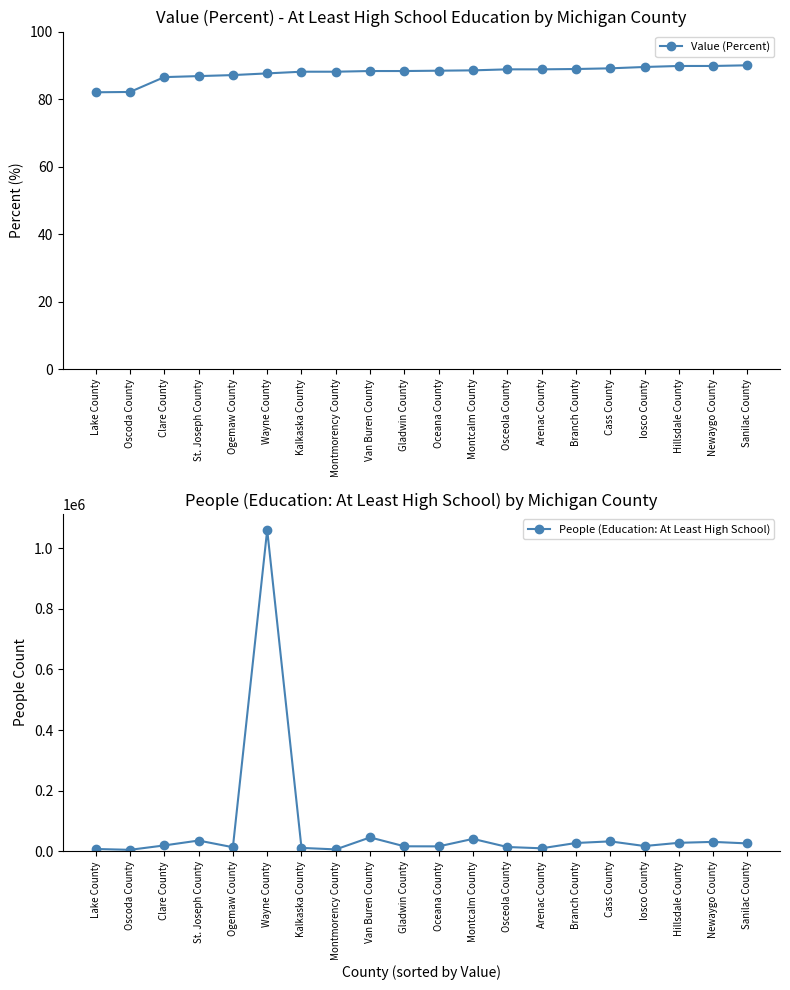

Rank the series by their average value, from lowest to highest.

Value (Percent), People (Education: At Least High School)